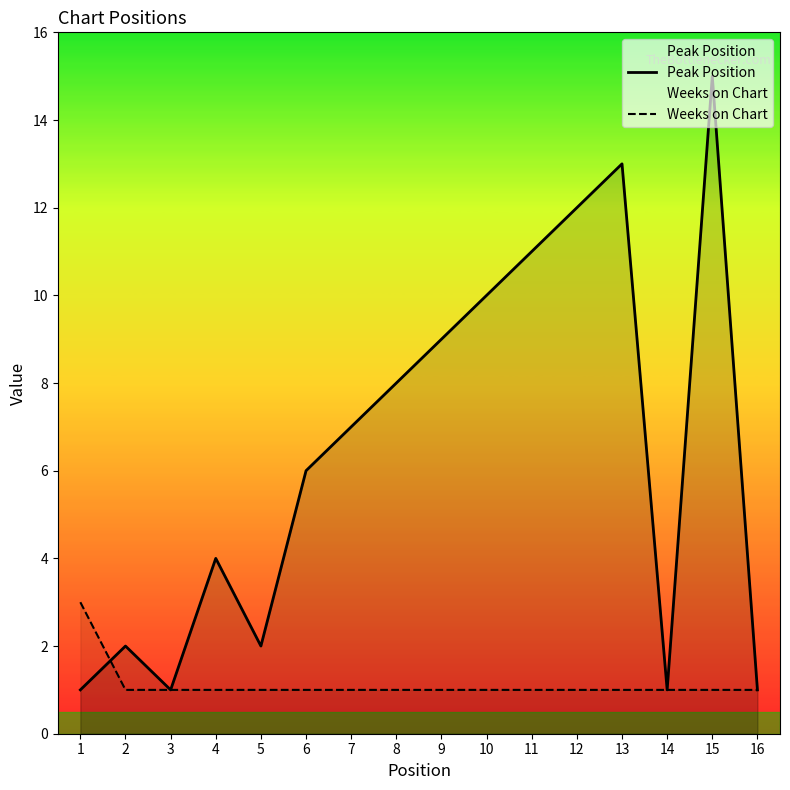

How many intersections are there between Peak Position and Weeks on Chart?

1